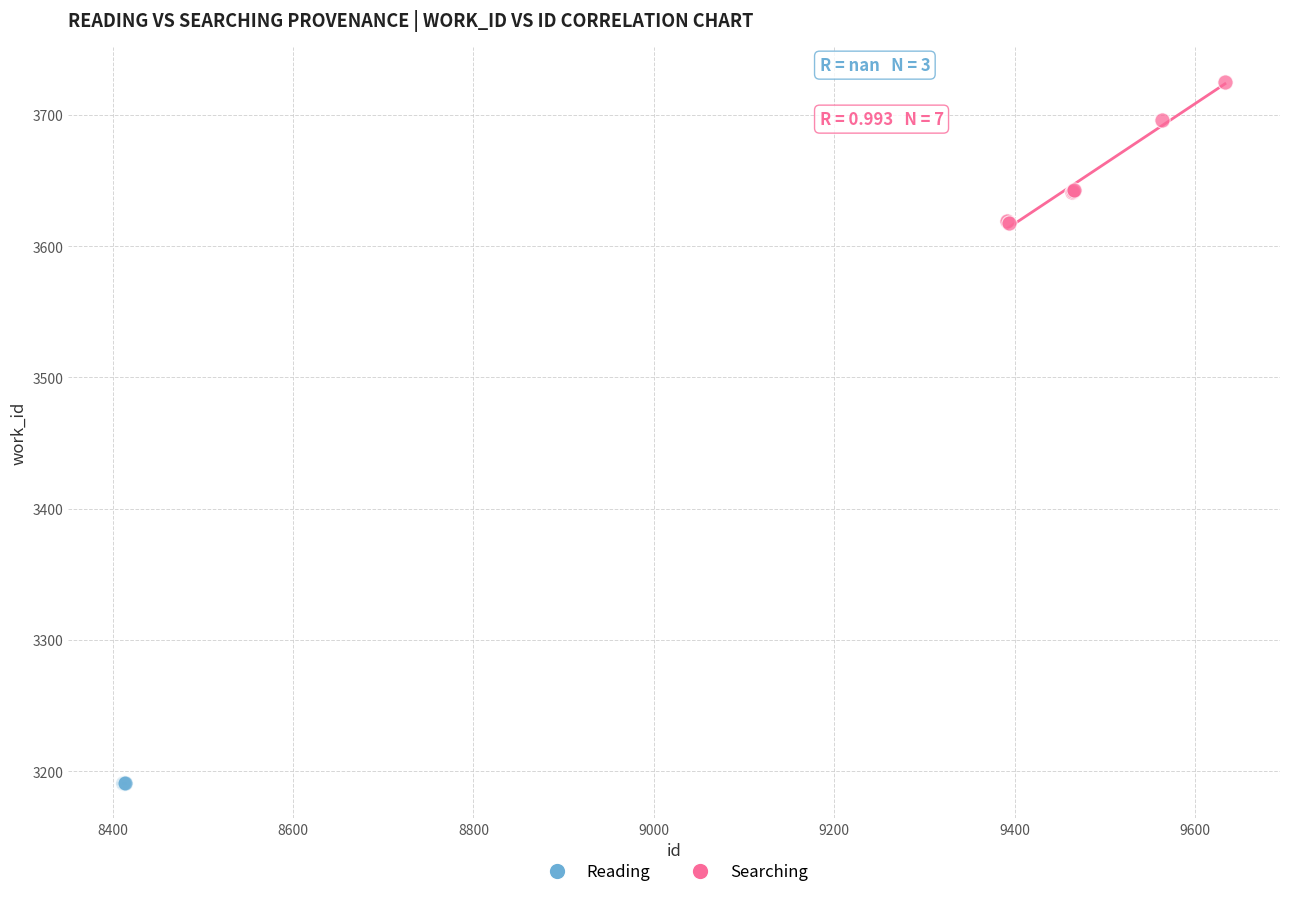

Which series reaches the minimum Y coordinate?

Reading